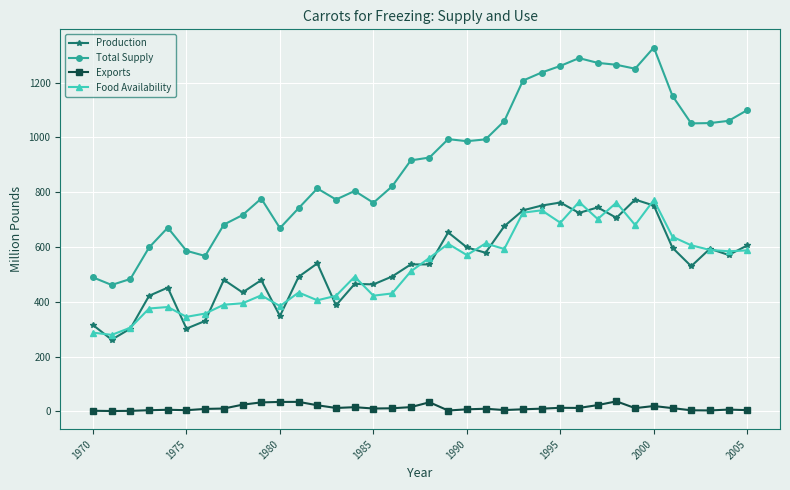

Which series has the largest total across all categories?

Total Supply